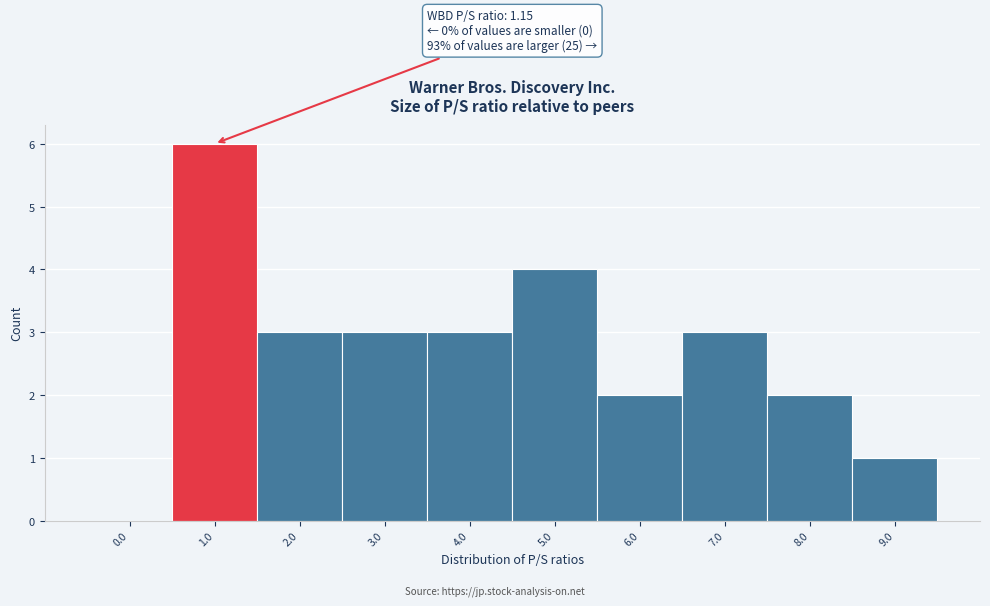

Reading left to right, extract all data points from this chart.

0.0=0	1.0=6	2.0=3	3.0=3	4.0=3	5.0=4	6.0=2	7.0=3	8.0=2	9.0=1